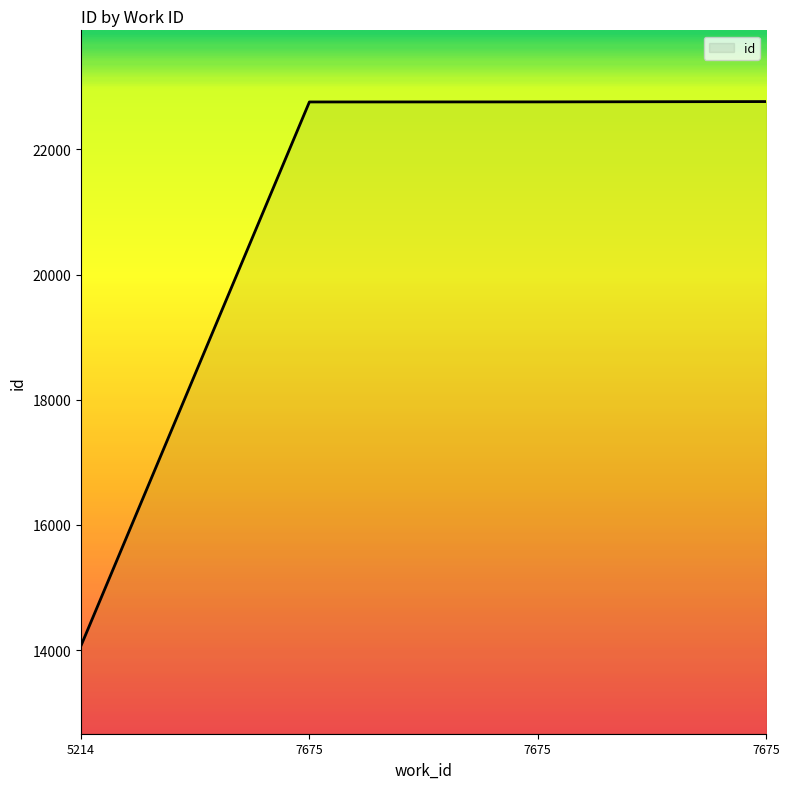

How many values are below 22758?

2